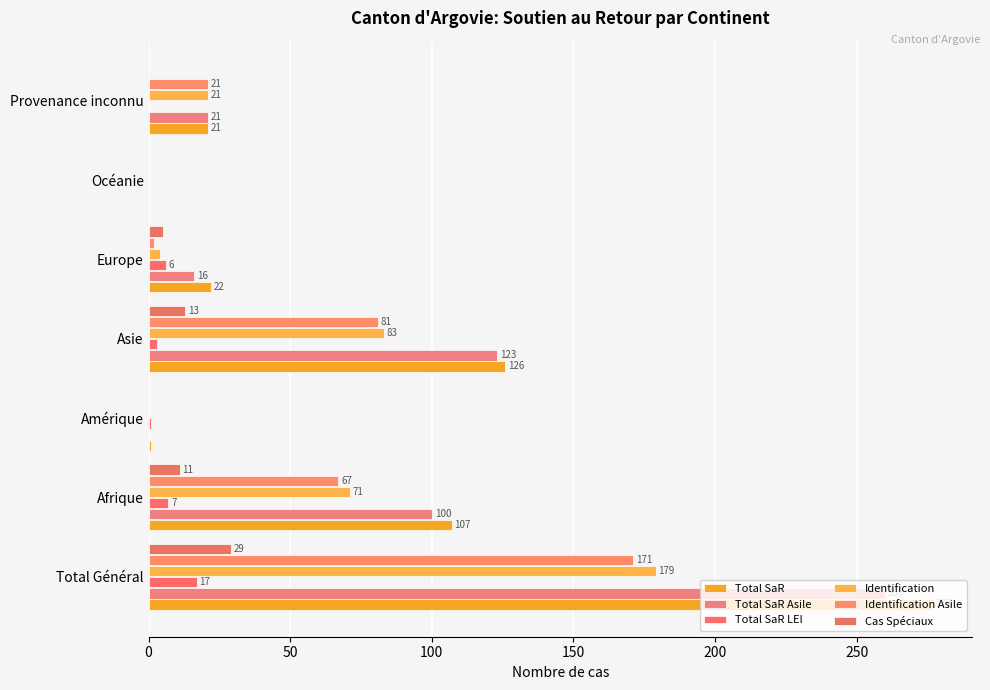

How many categories are shown in the chart?

7